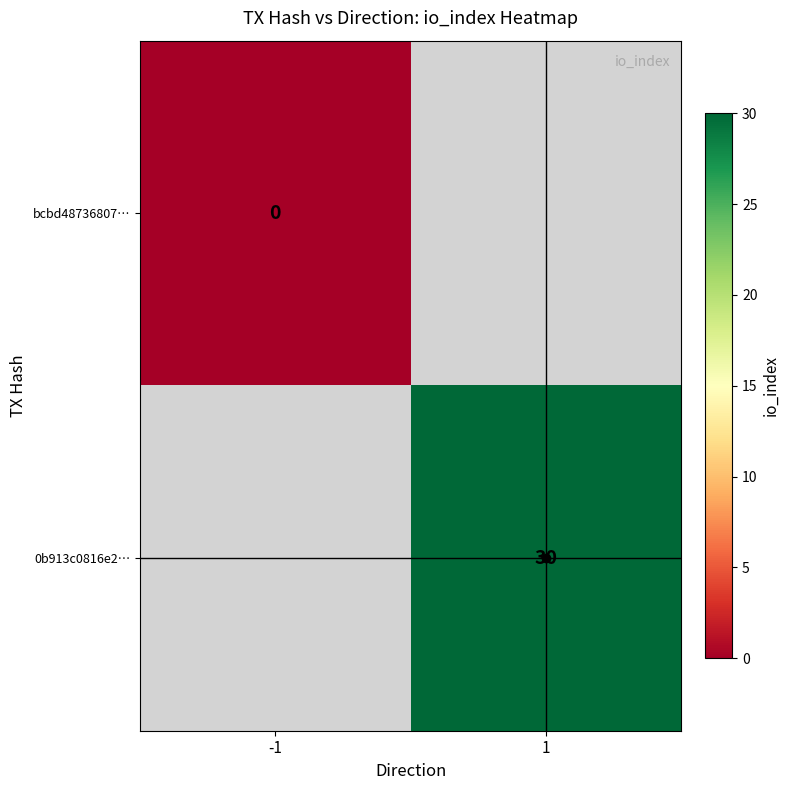

Which label corresponds to the smallest value in the chart?

-1